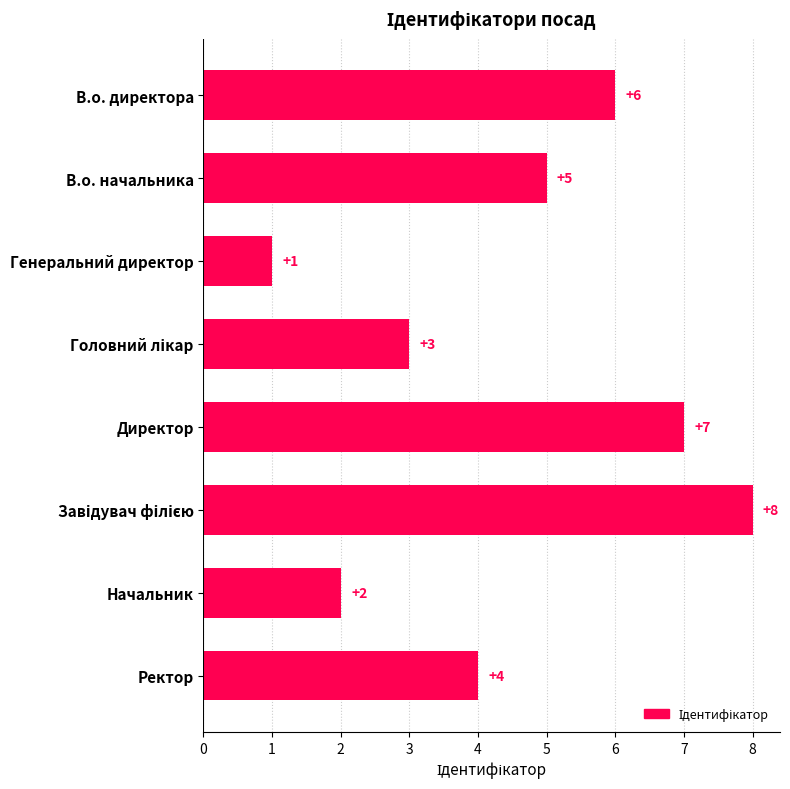

What is the value of the 6th bar from the top?

8